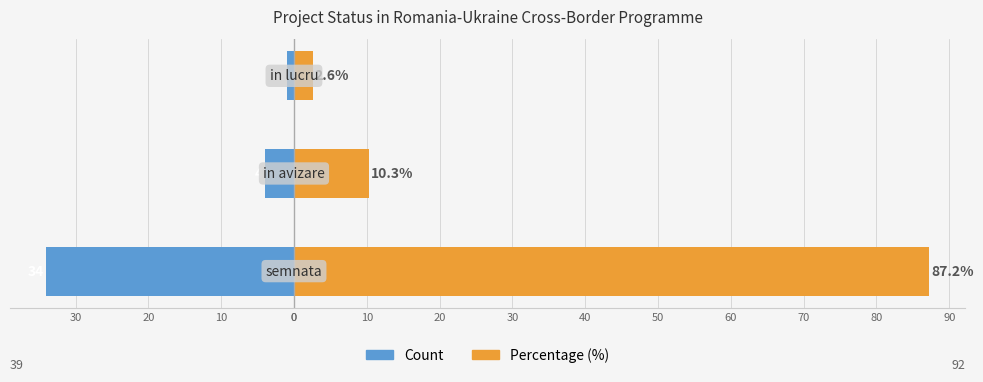

How many bars are there in total?

6